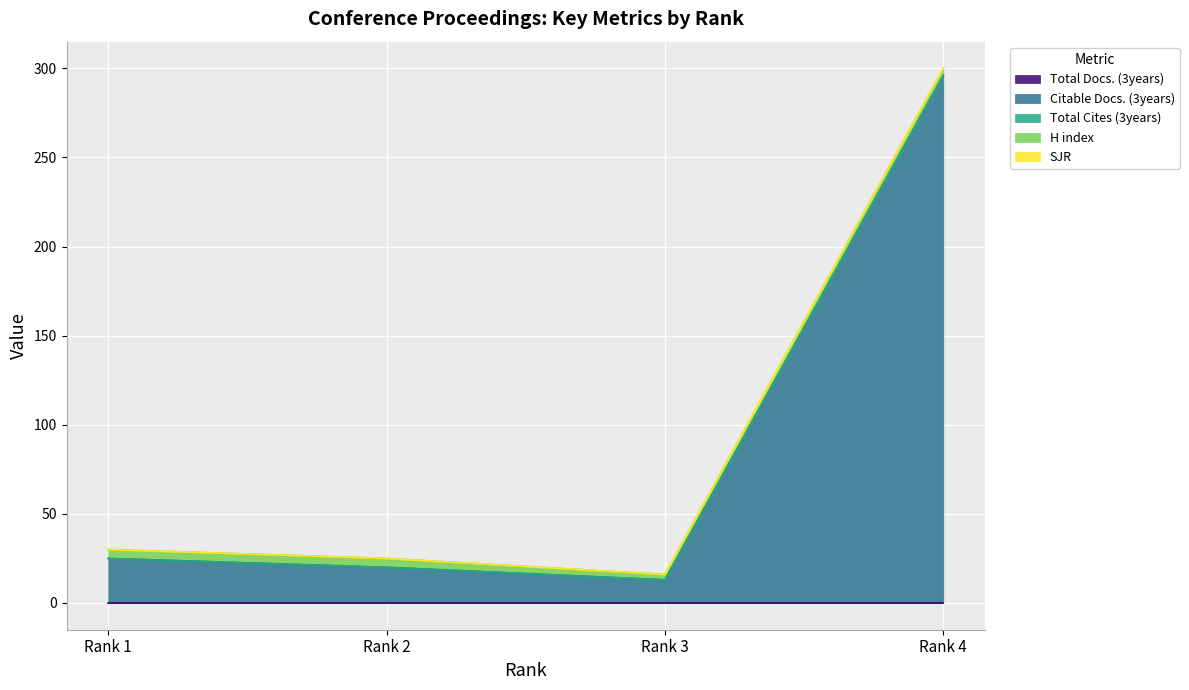

What is the spread (max minus min) of values at Rank 1?

25